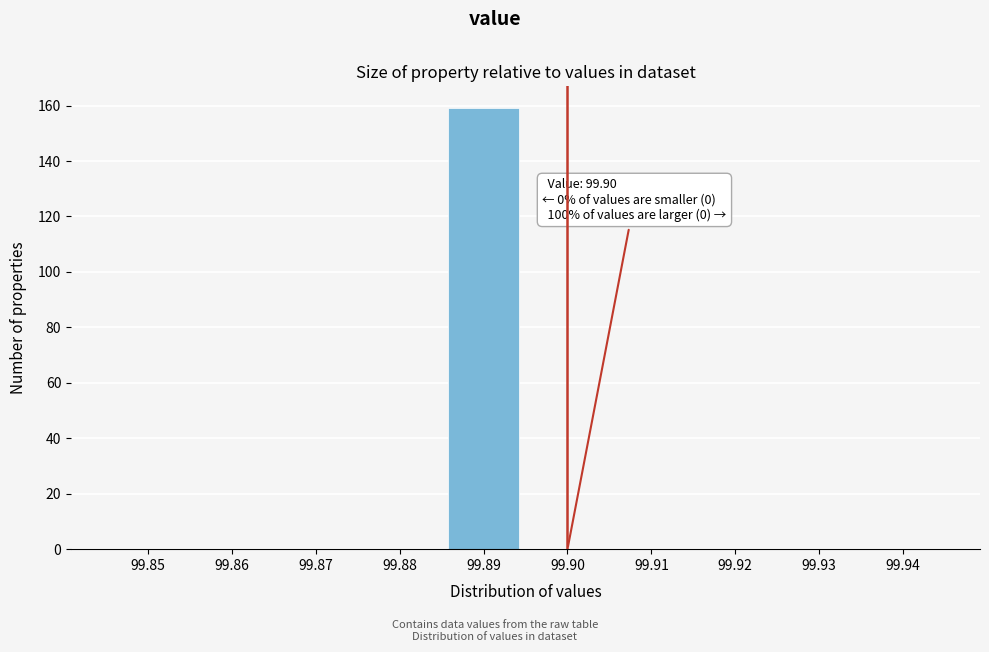

Reading right to left, what are all the values shown in this chart?

99.94=0	99.93=0	99.92=0	99.91=0	99.90=0	99.89=159	99.88=0	99.87=0	99.86=0	99.85=0